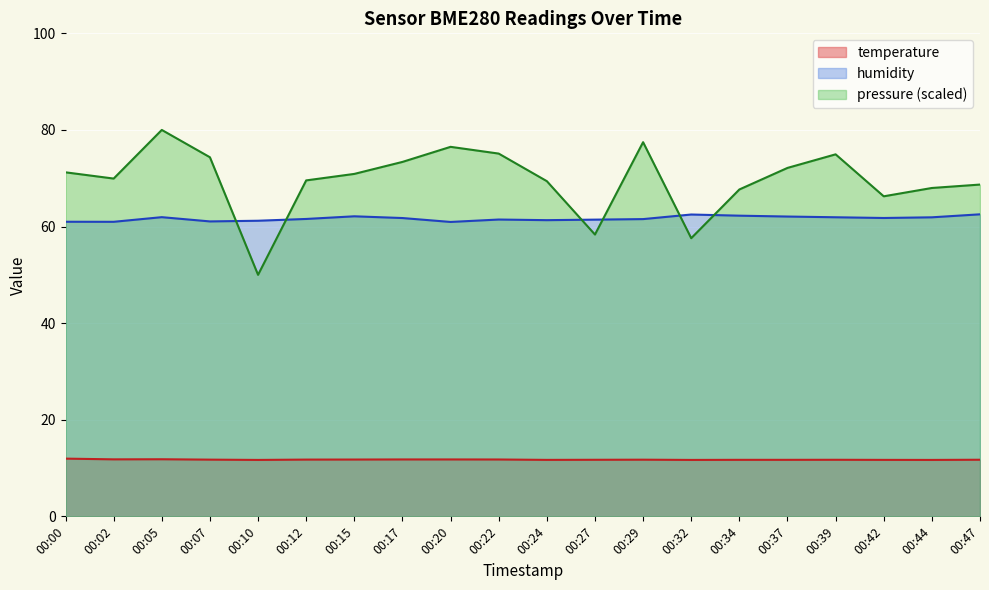

How many distinct data groups are displayed?

3